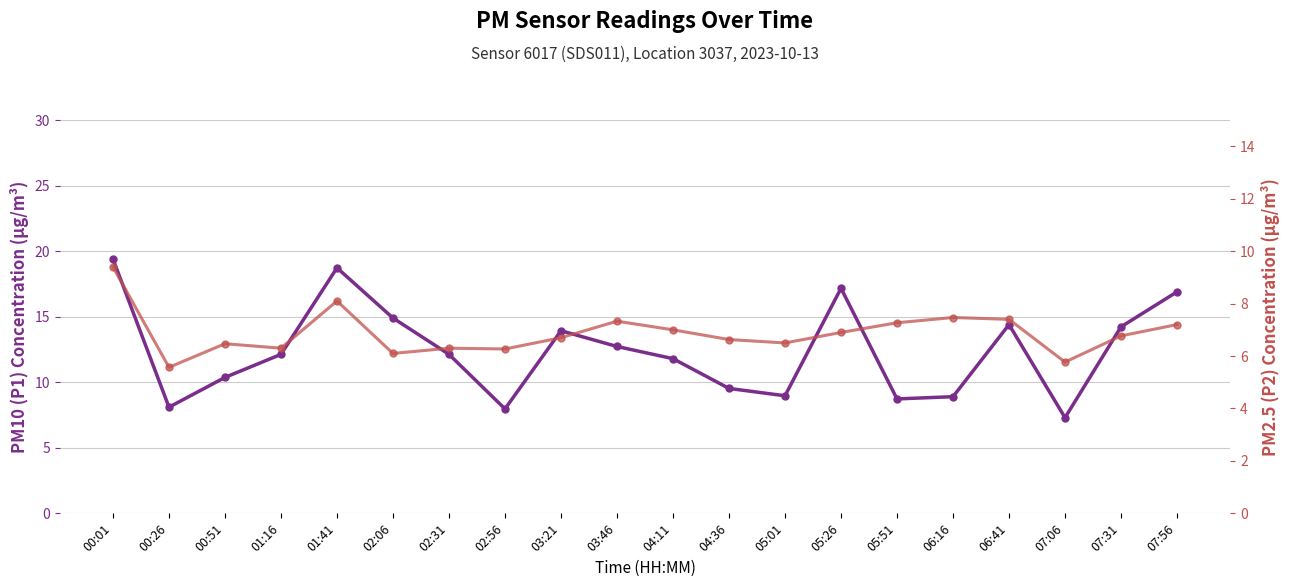

At which category is the sum across all series the highest?

00:01